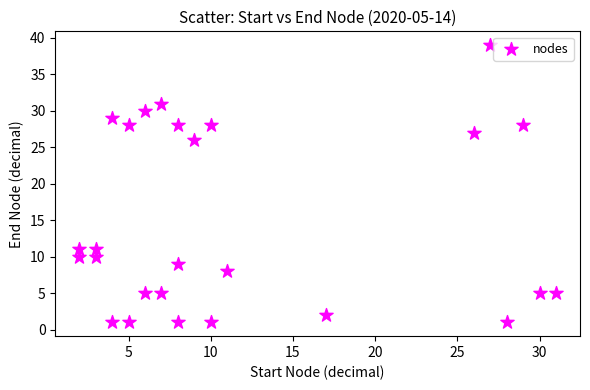

What is the range of X values (max minus min)?

29